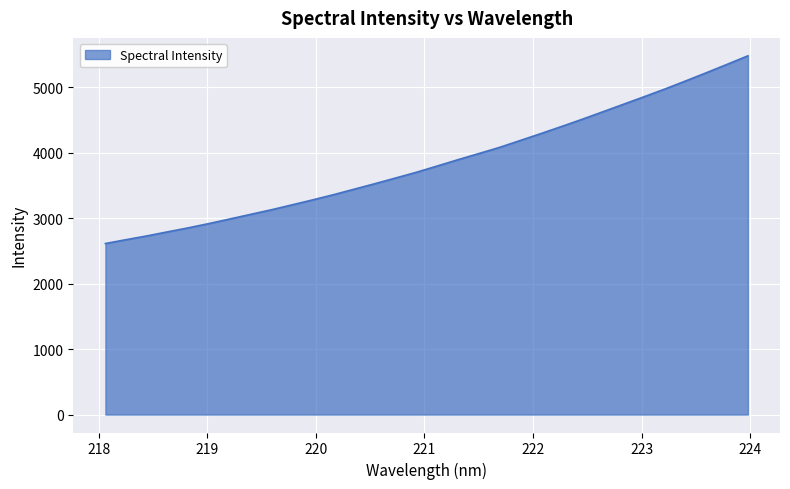

What is the smallest value displayed?

2611.7